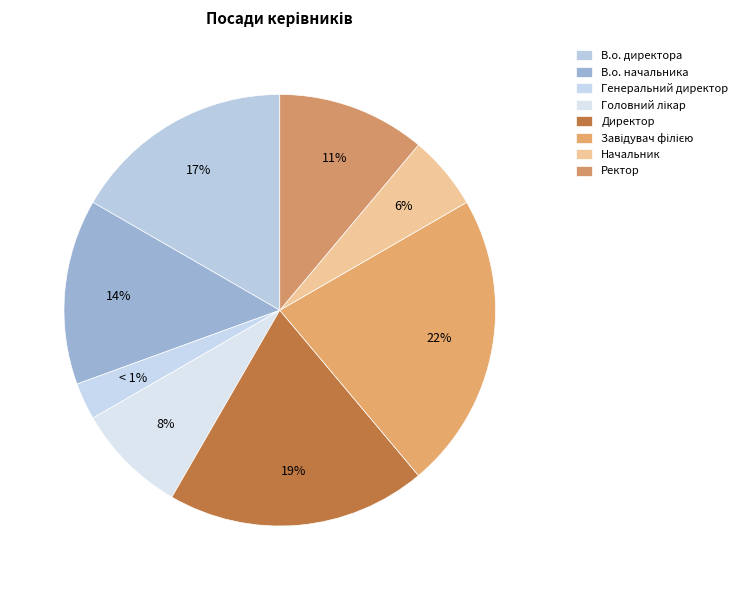

Which slice is the largest?

Завідувач філією